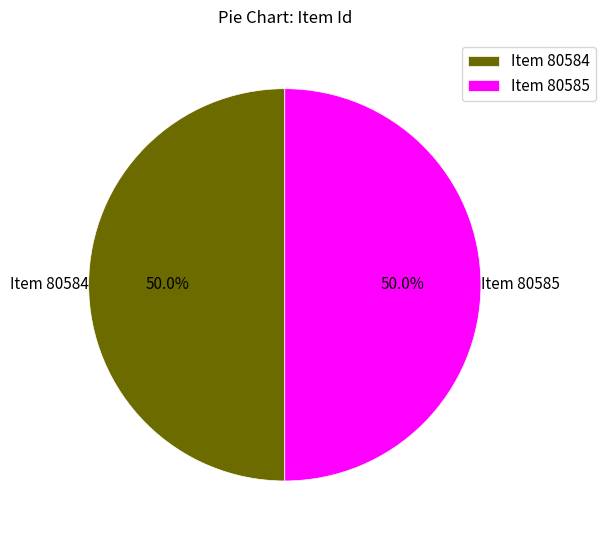

Combined, do Item 80585 and Item 80584 account for over 50%?

Yes